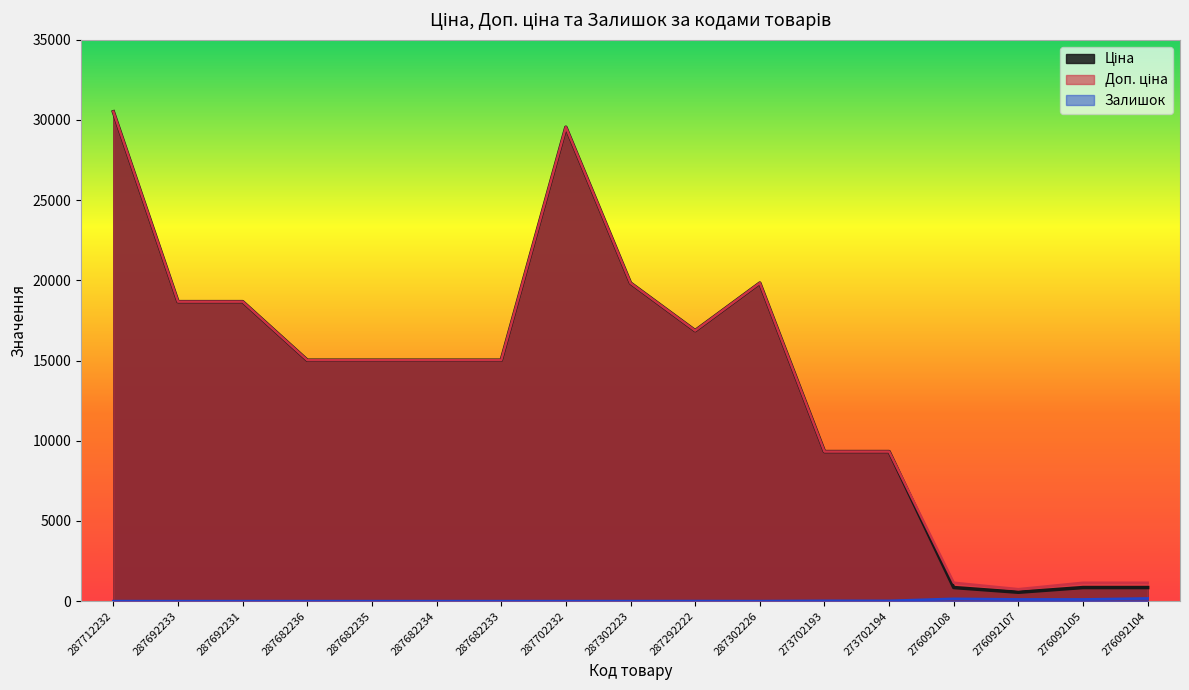

The value of Залишок at 276092105 is 146.2. True or false?

False